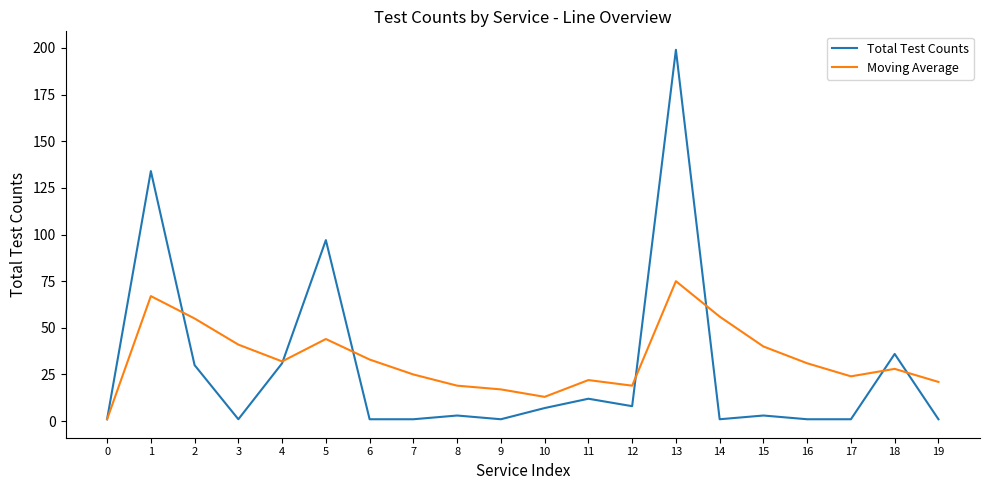

What is the difference between the Moving Average values at 1 and 4?

35